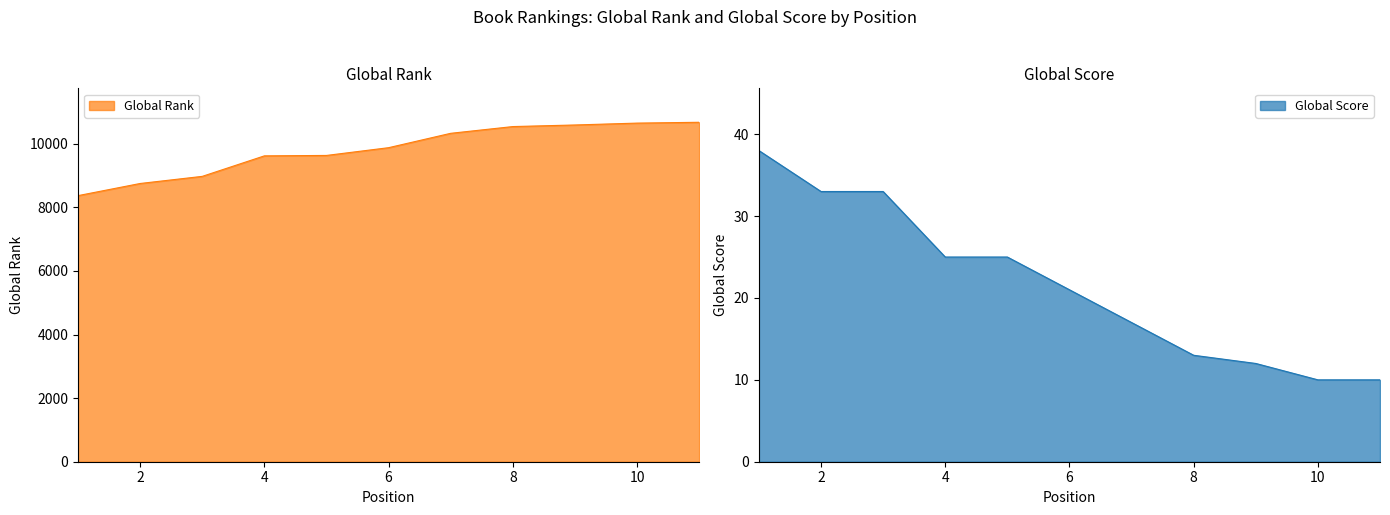

Read the Global Score value at 1, to the nearest 5.

40